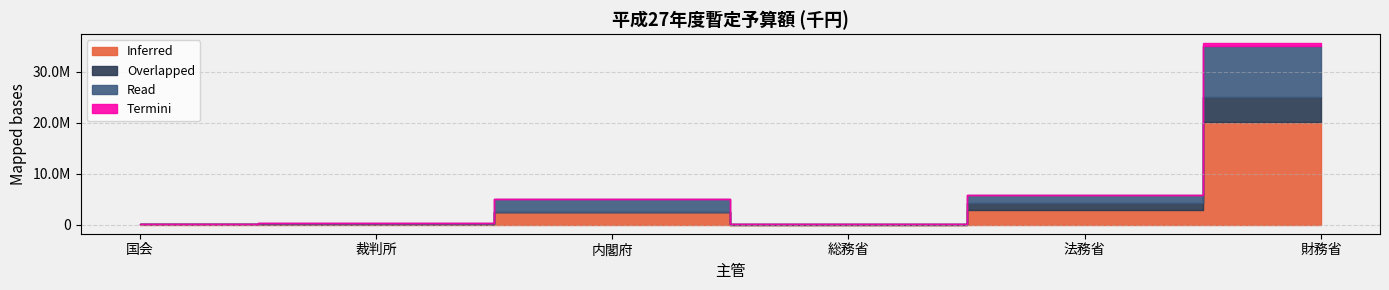

At which label does Read first exceed 1414192?

内閣府